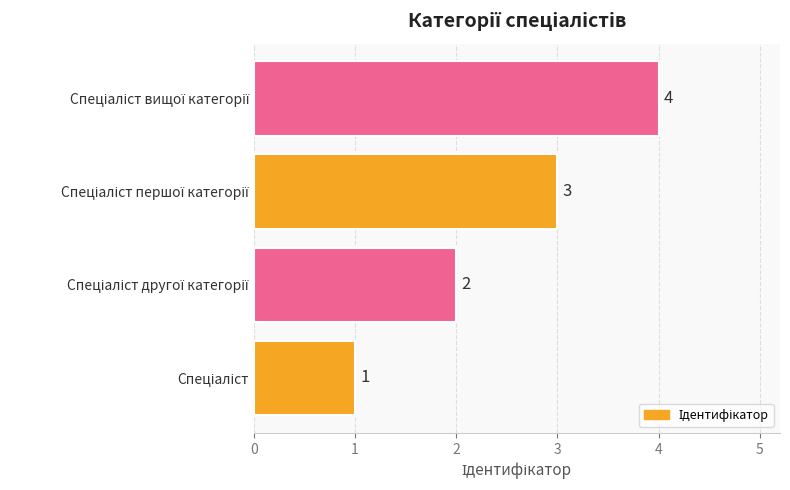

What is the difference between the maximum and minimum values?

3